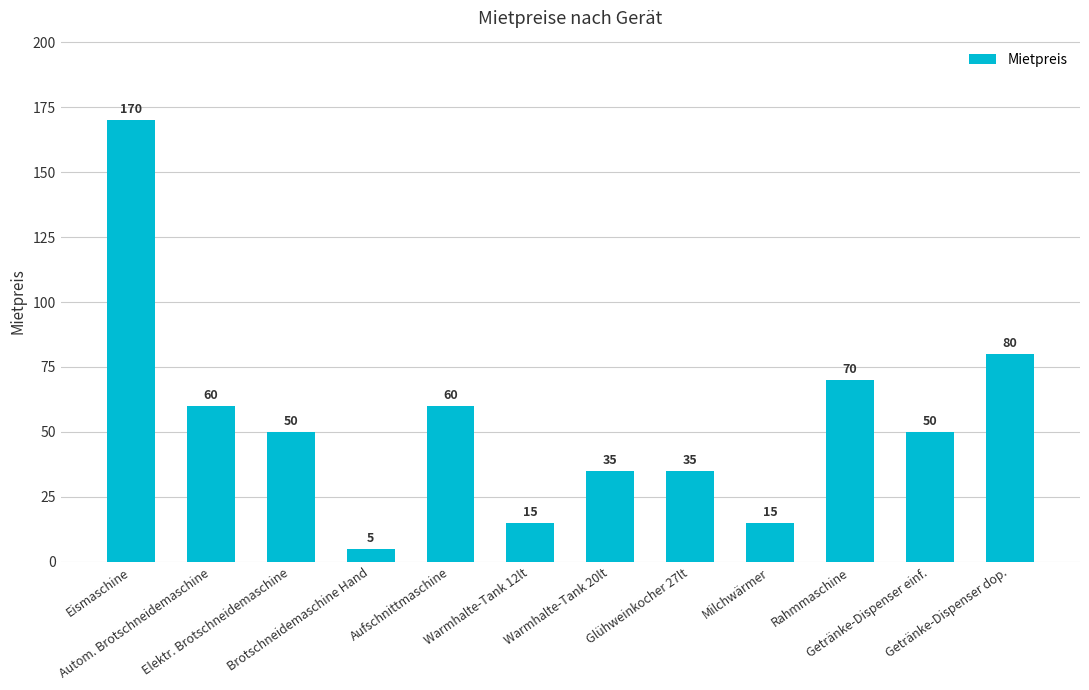

What is the sum of all values?

645